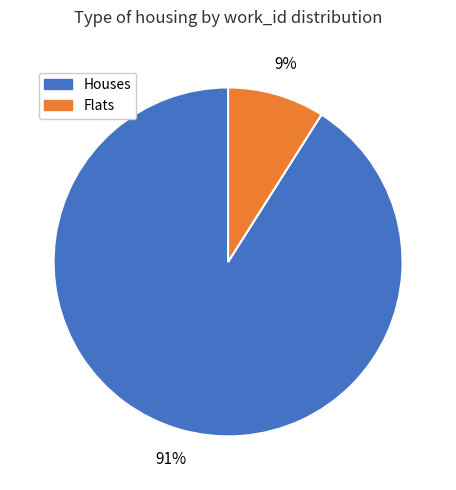

Is there a majority slice in this chart?

Yes